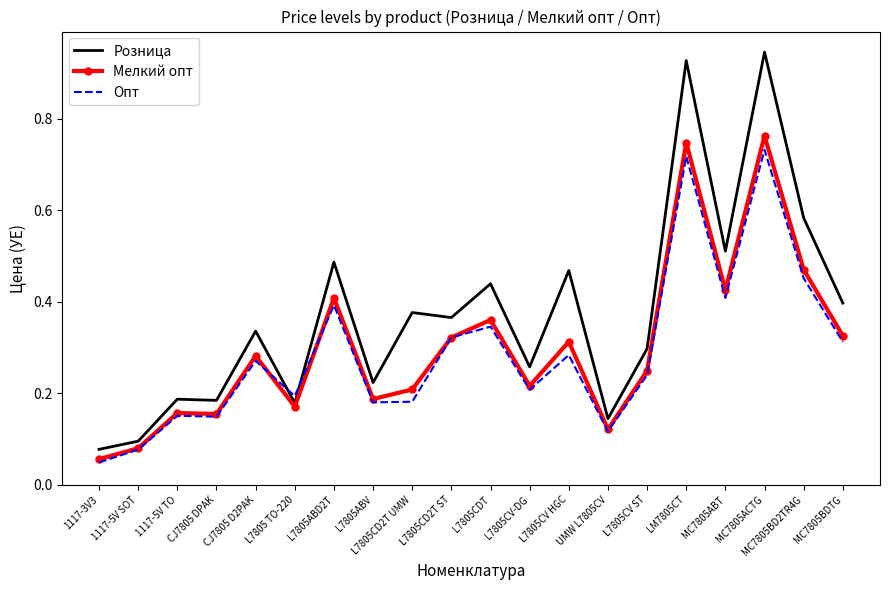

The Опт series shows 0.3 at MC7805BDTG. True or false?

True